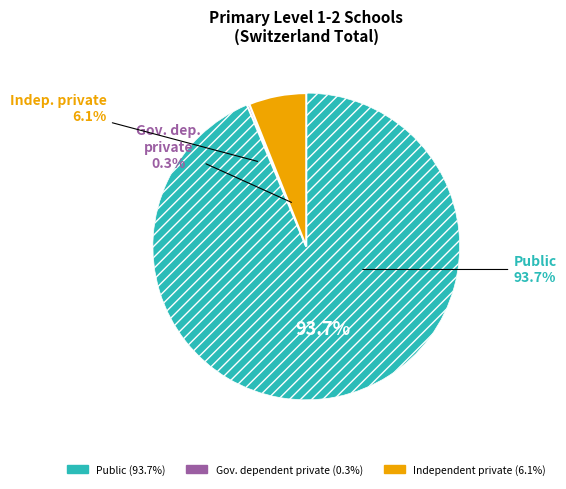

The Independent private slice represents 6% of the pie. True or false?

True